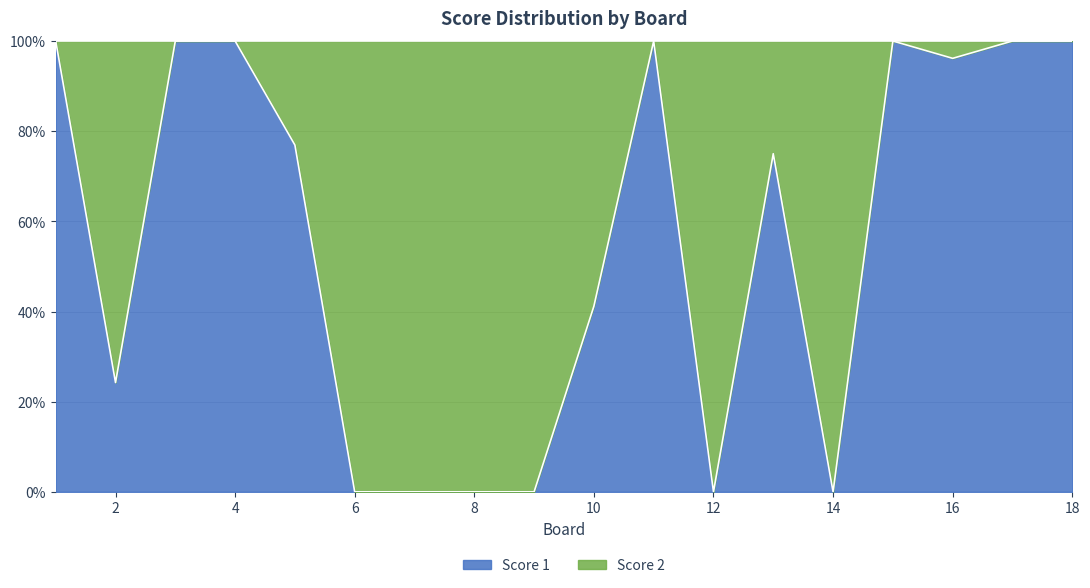

What is the sum of all values?

1013.5